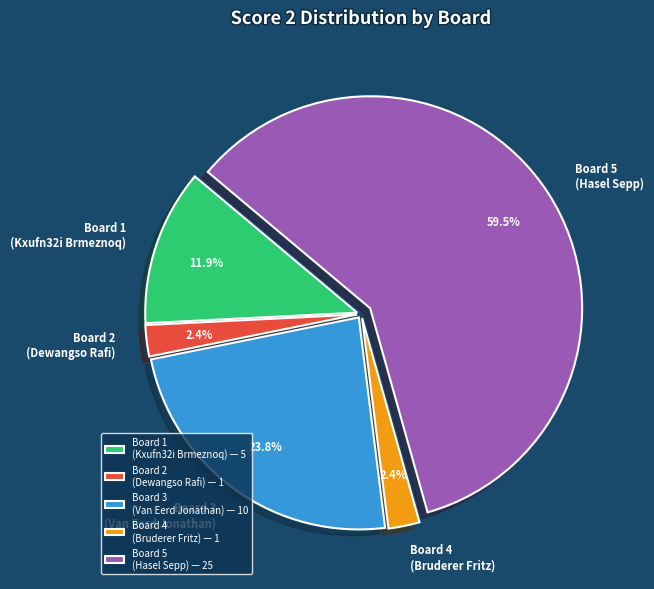

How much of the chart is everything except Board 5 (Hasel Sepp)?

40.5%